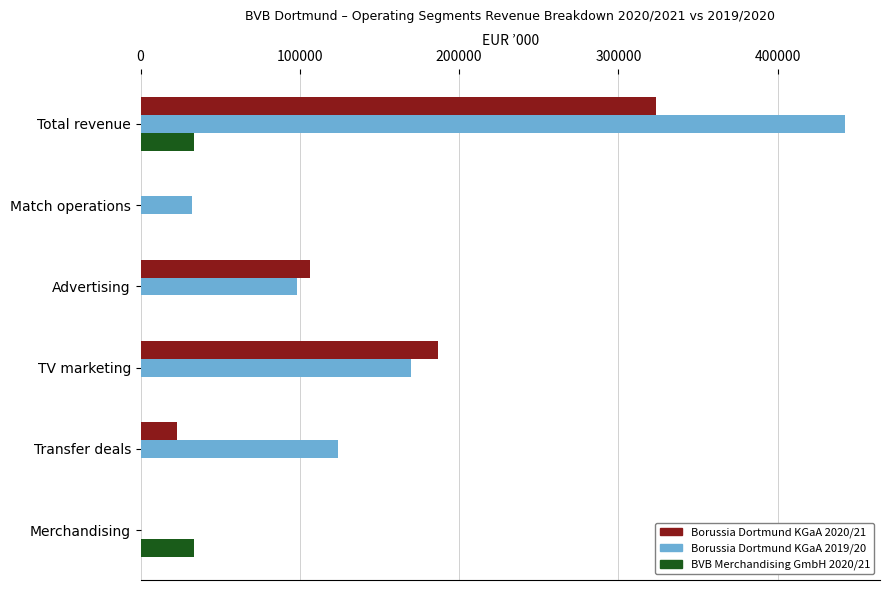

Is it true that Borussia Dortmund KGaA 2019/20 equals 32510 at Match operations?

True